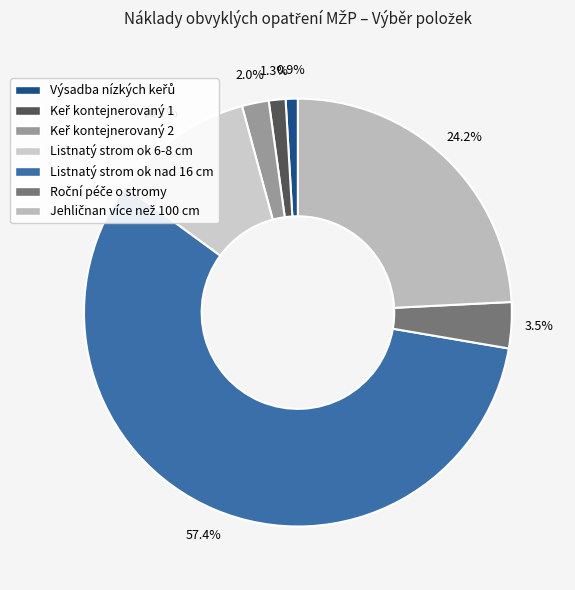

To the nearest percent, what is the difference between the largest and smallest slice percentages?

56%